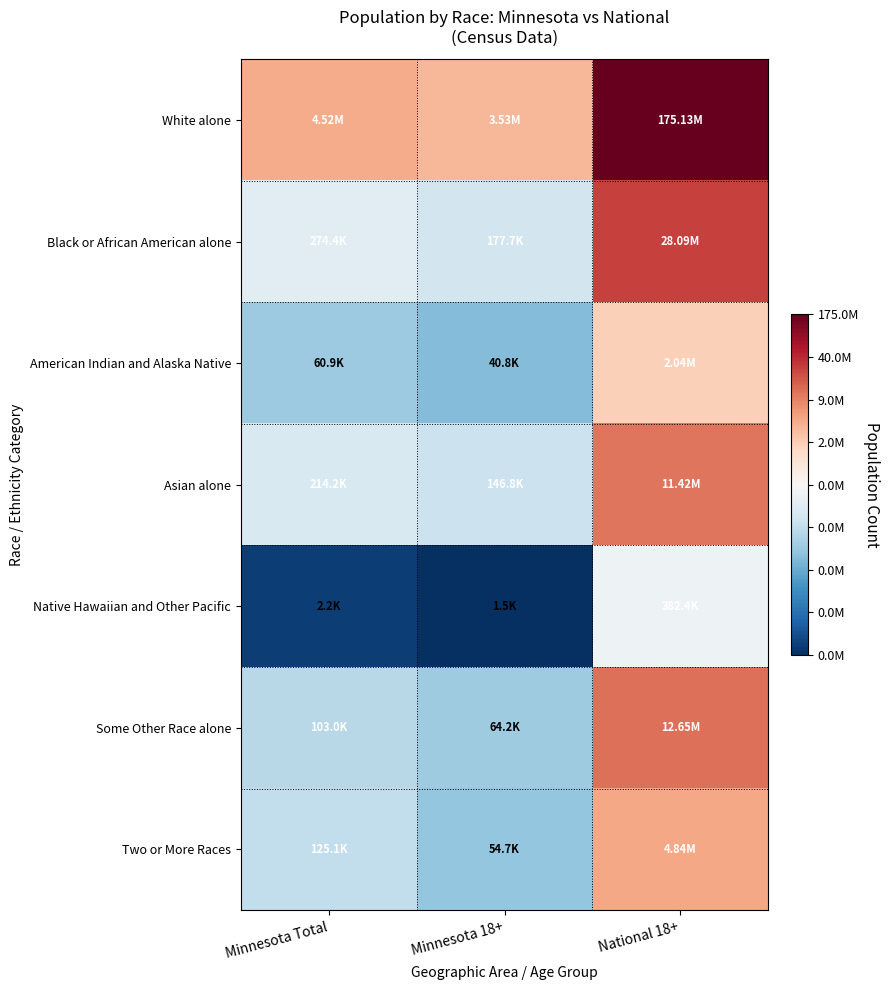

Reading left to right, list all the values displayed in this chart.

White alone: Minnesota Total=15.3	Minnesota 18+=15.1	National 18+=19.0
Black or African American alone: Minnesota Total=12.5	Minnesota 18+=12.1	National 18+=17.2
American Indian and Alaska Native: Minnesota Total=11.0	Minnesota 18+=10.6	National 18+=14.5
Asian alone: Minnesota Total=12.3	Minnesota 18+=11.9	National 18+=16.3
Native Hawaiian and Other Pacific: Minnesota Total=7.7	Minnesota 18+=7.3	National 18+=12.9
Some Other Race alone: Minnesota Total=11.5	Minnesota 18+=11.1	National 18+=16.4
Two or More Races: Minnesota Total=11.7	Minnesota 18+=10.9	National 18+=15.4